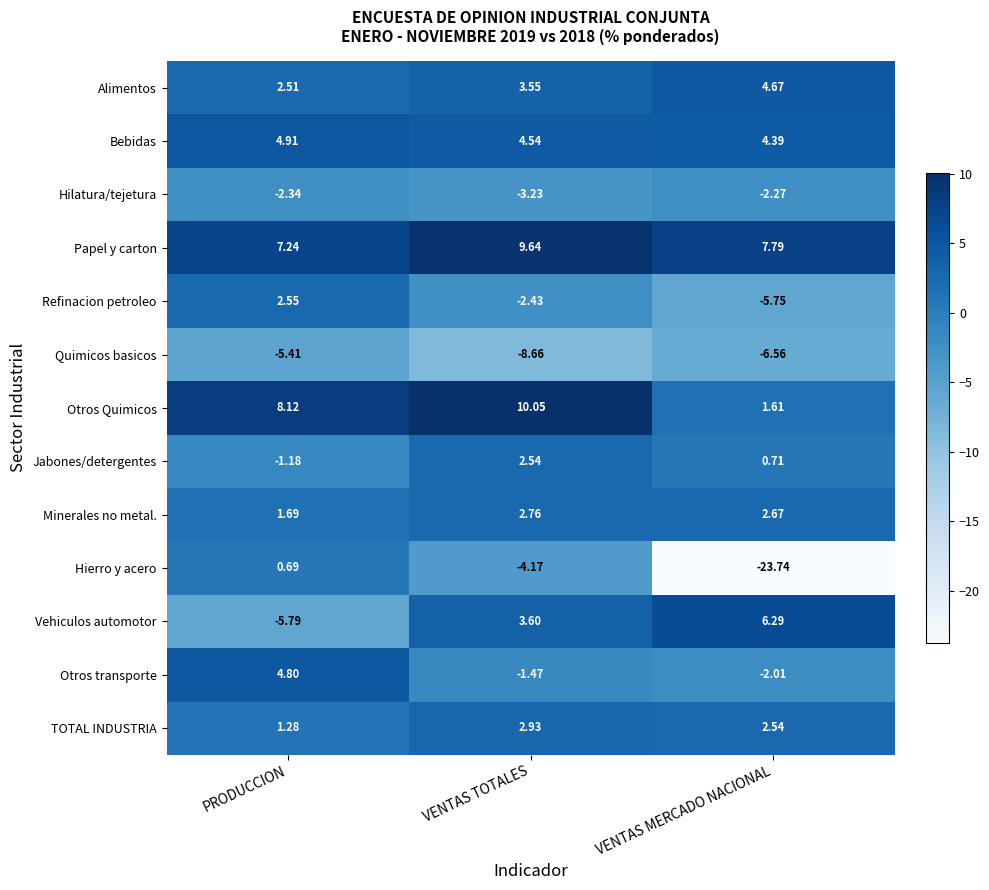

Where is Bebidas nearest to the value 4?

VENTAS MERCADO NACIONAL